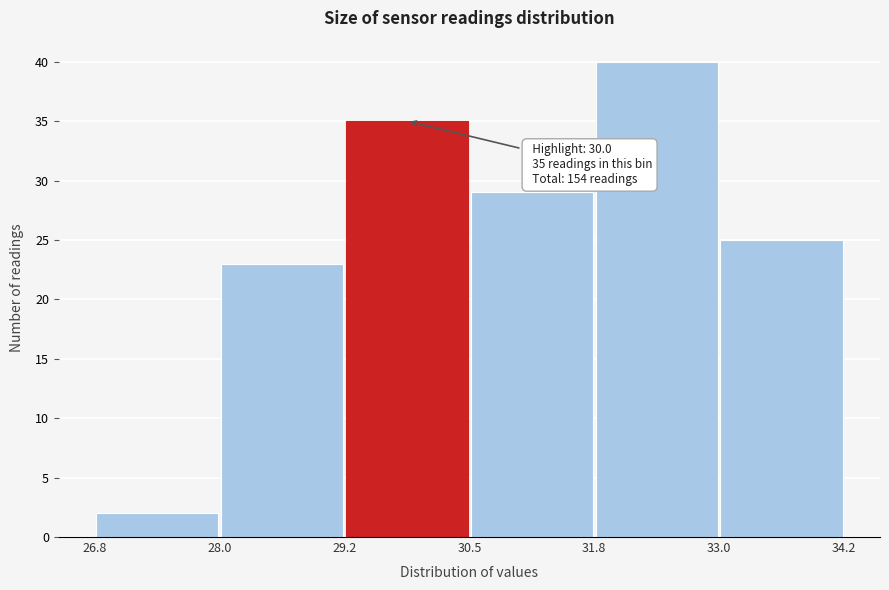

Which range on the x-axis has the tallest bar?

31.8 to 33.0